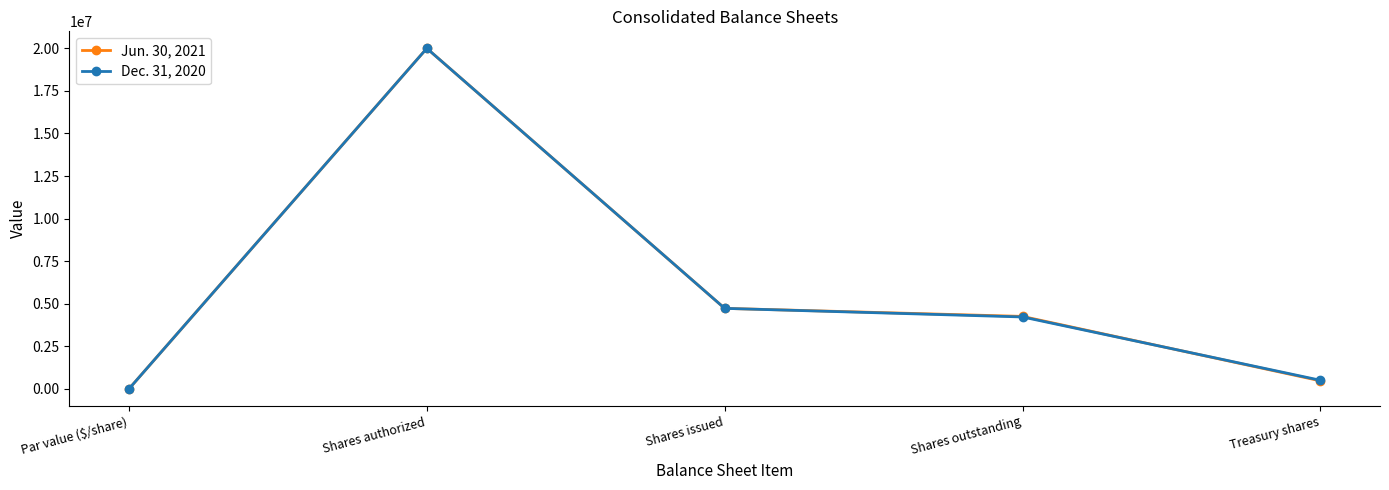

Count the number of categories in the chart.

5